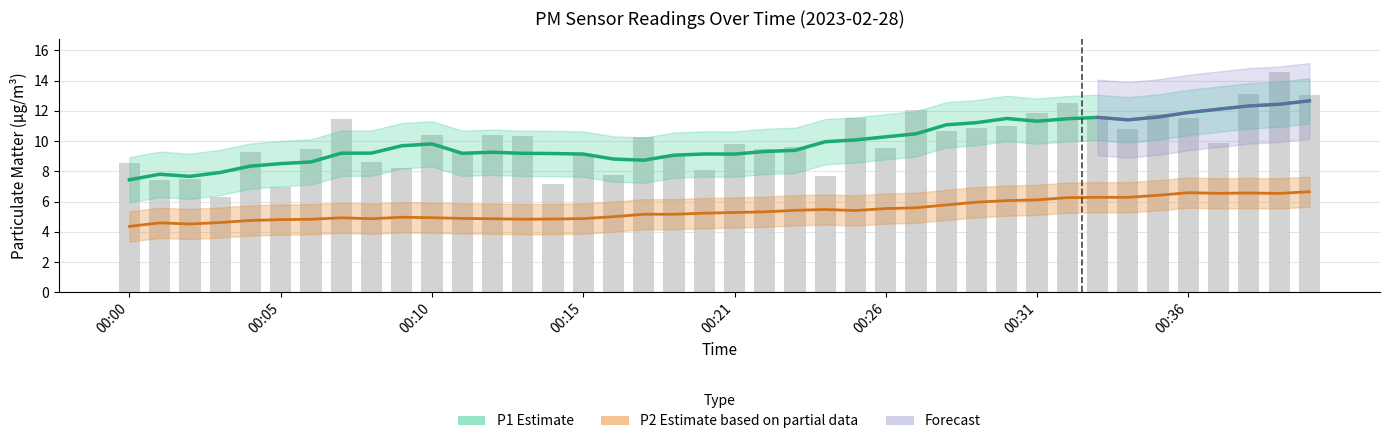

The value at 00:23 is 9.6. True or false?

True